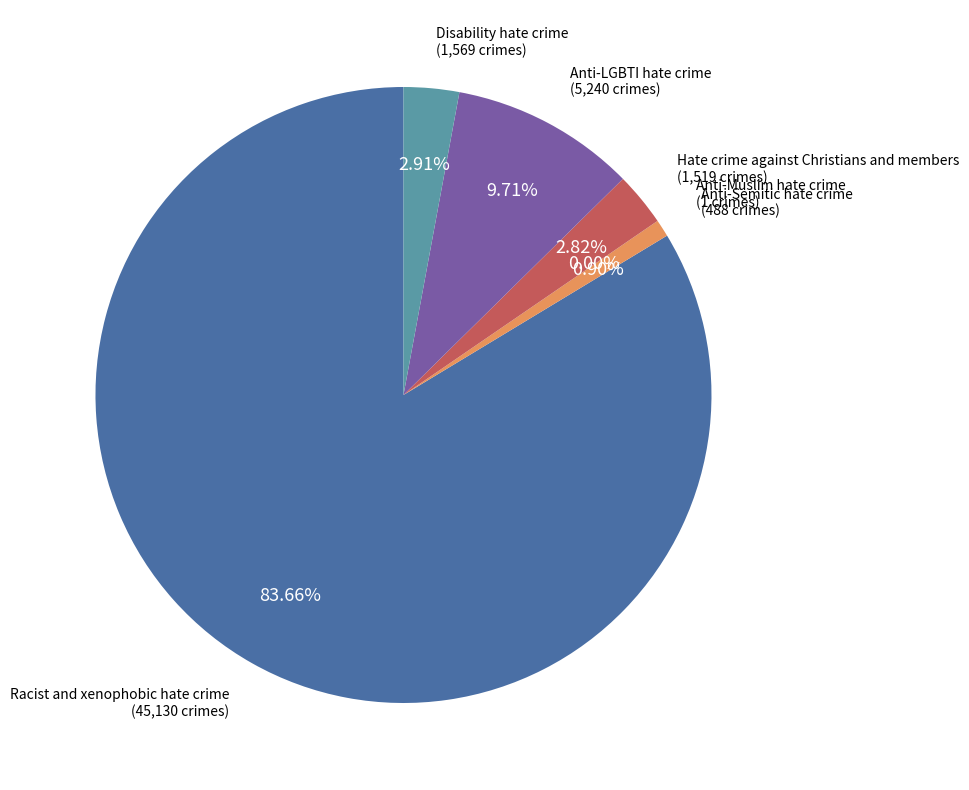

Which category has the biggest portion of the pie?

Racist and xenophobic hate crime